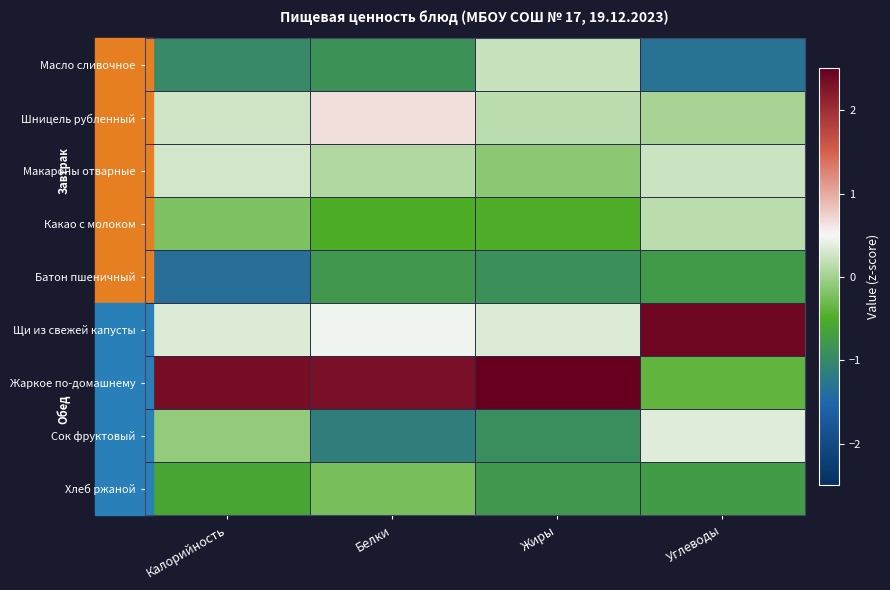

Reading left to right, extract all data points from this chart.

Масло сливочное: Калорийность=-1.0	Белки=-0.9	Жиры=0.2	Углеводы=-1.3
Шницель рубленный: Калорийность=0.3	Белки=0.7	Жиры=0.1	Углеводы=0.0
Макароны отварные: Калорийность=0.3	Белки=0.1	Жиры=-0.1	Углеводы=0.2
Какао с молоком: Калорийность=-0.2	Белки=-0.5	Жиры=-0.5	Углеводы=0.1
Батон пшеничный: Калорийность=-1.4	Белки=-0.8	Жиры=-0.9	Углеводы=-0.8
Щи из свежей капусты: Калорийность=0.3	Белки=0.5	Жиры=0.3	Углеводы=2.4
Жаркое по-домашнему: Калорийность=2.3	Белки=2.3	Жиры=2.5	Углеводы=-0.4
Сок фруктовый: Калорийность=-0.1	Белки=-1.1	Жиры=-0.9	Углеводы=0.4
Хлеб ржаной: Калорийность=-0.6	Белки=-0.2	Жиры=-0.8	Углеводы=-0.7